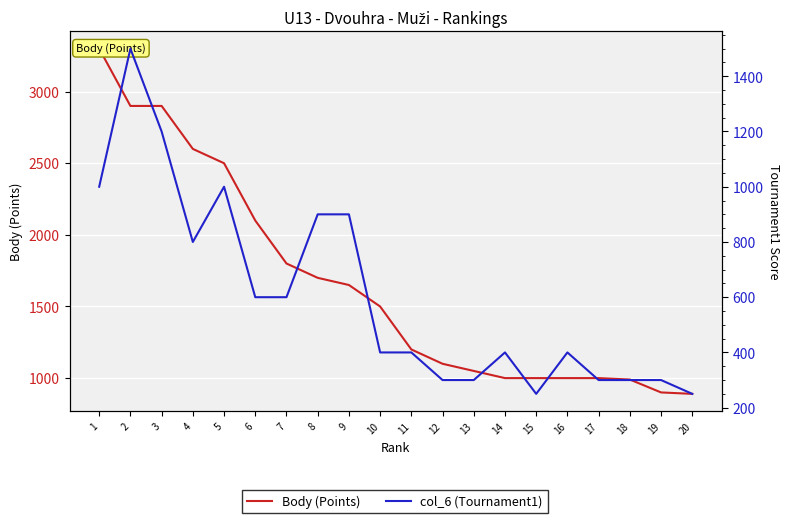

True or false: Body (Points) has more than 0 interior local peaks.

False